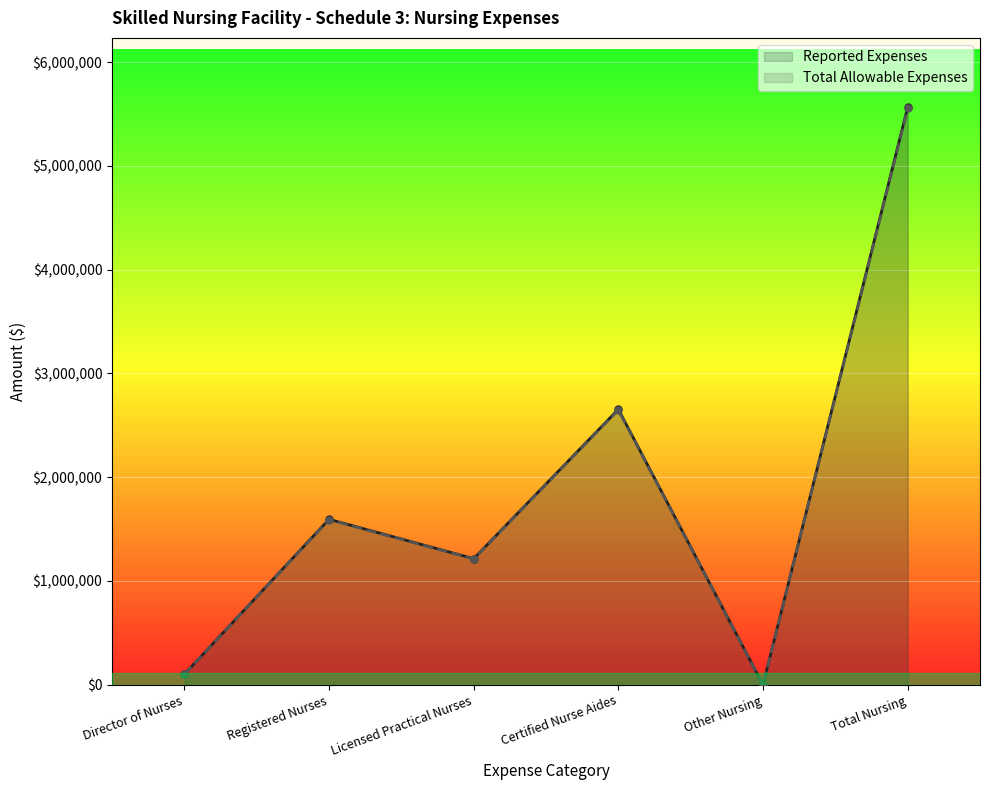

How many lines are shown in the chart?

2